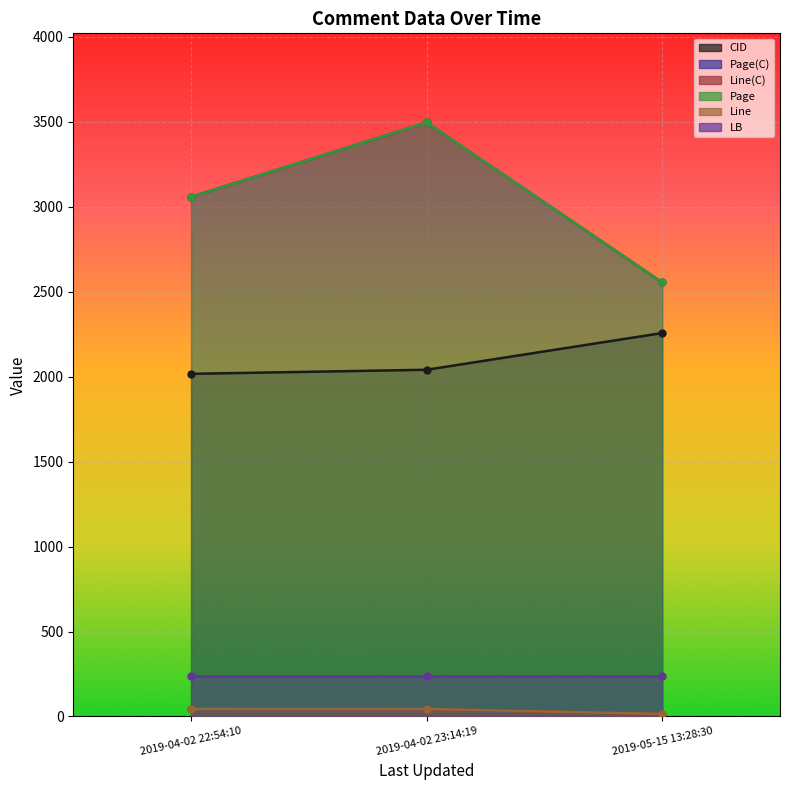

What position from the left is 2019-05-15 13:28:30?

3